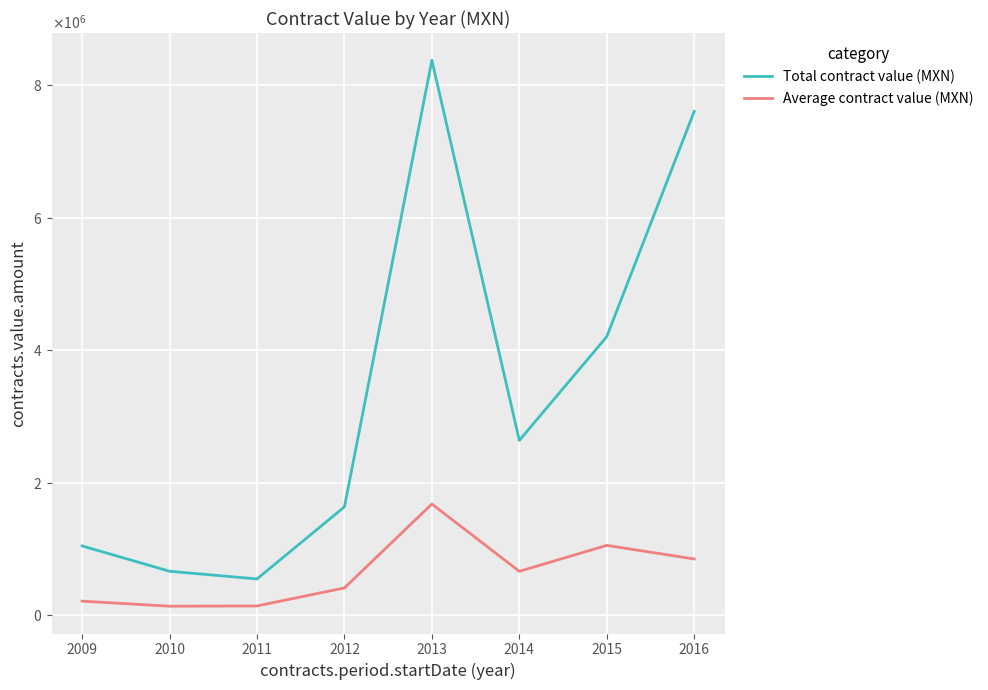

Reading right to left, transcribe all the data shown in this chart.

Total contract value (MXN): 7607780.5	4204667.5	2636699.2	8379603.0	1633397.9	543928.3	660315.1	1042711.3
Average contract value (MXN): 845308.9	1051166.9	659174.8	1675920.6	408349.5	135982.1	132063.0	208542.3